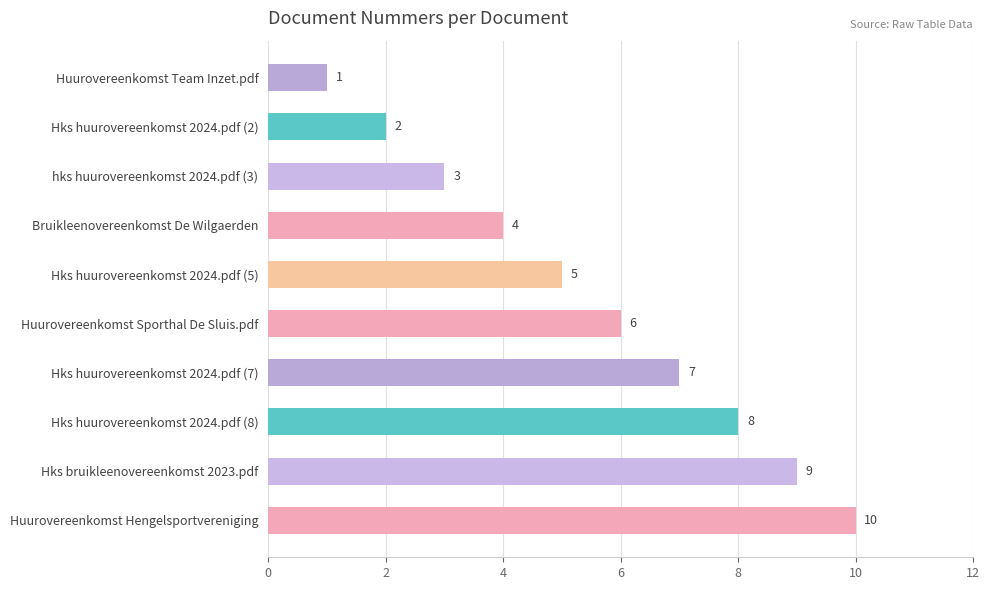

How many values are below 6?

5